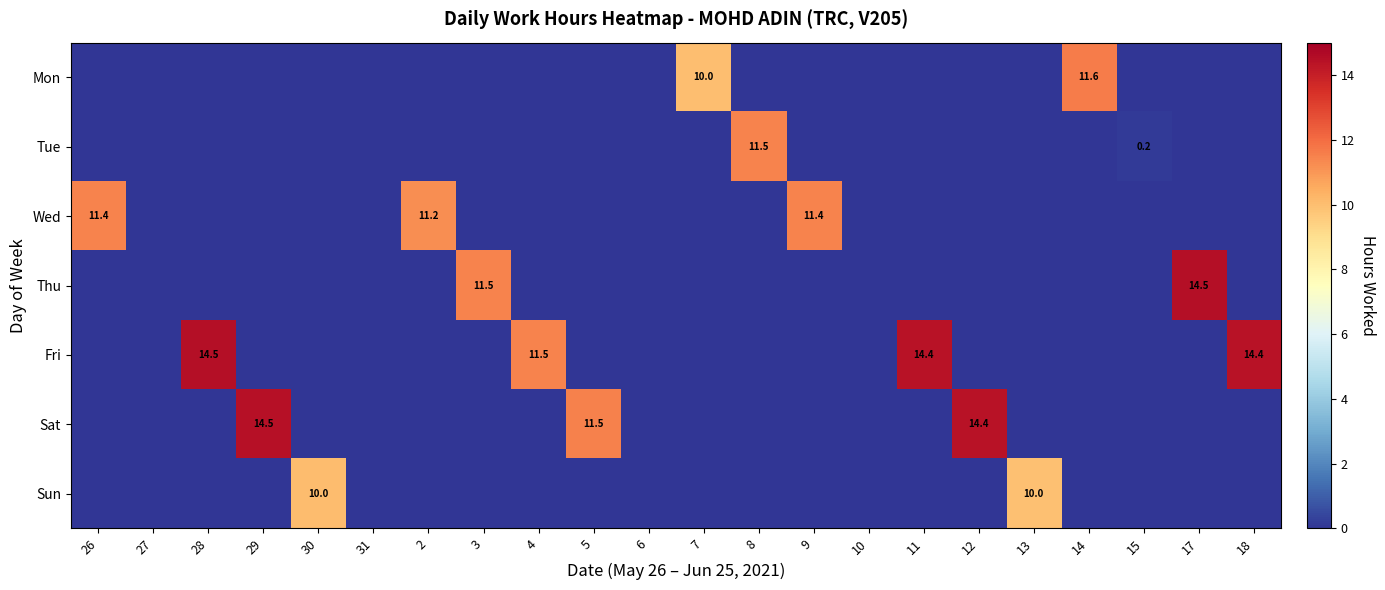

True or false: Mon has a value of 11.6 at 14.

True